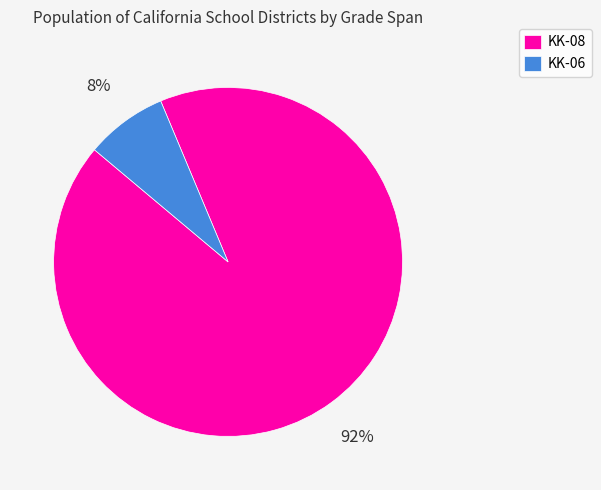

Does any single category account for the majority?

Yes